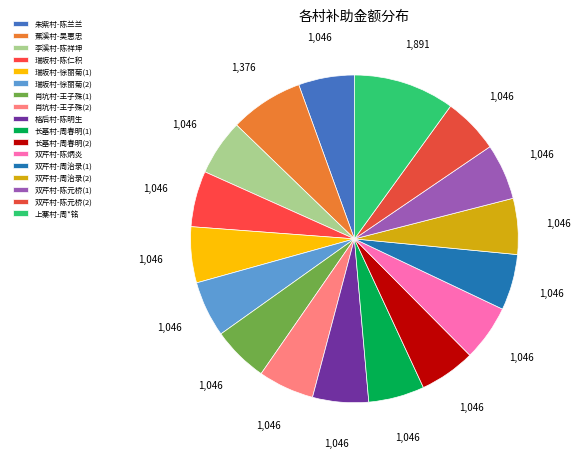

Which category has the smallest portion of the pie?

朱紫村-陈兰兰